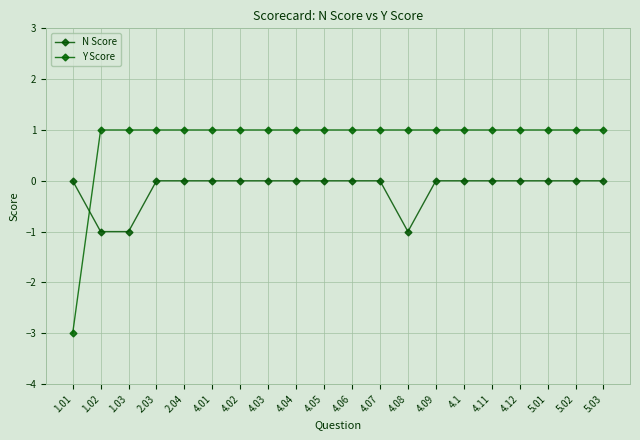

Reading right to left, extract all data points from this chart.

N Score: 0	0	0	0	0	0	0	-1	0	0	0	0	0	0	0	0	0	-1	-1	0
Y Score: 1	1	1	1	1	1	1	1	1	1	1	1	1	1	1	1	1	1	1	-3